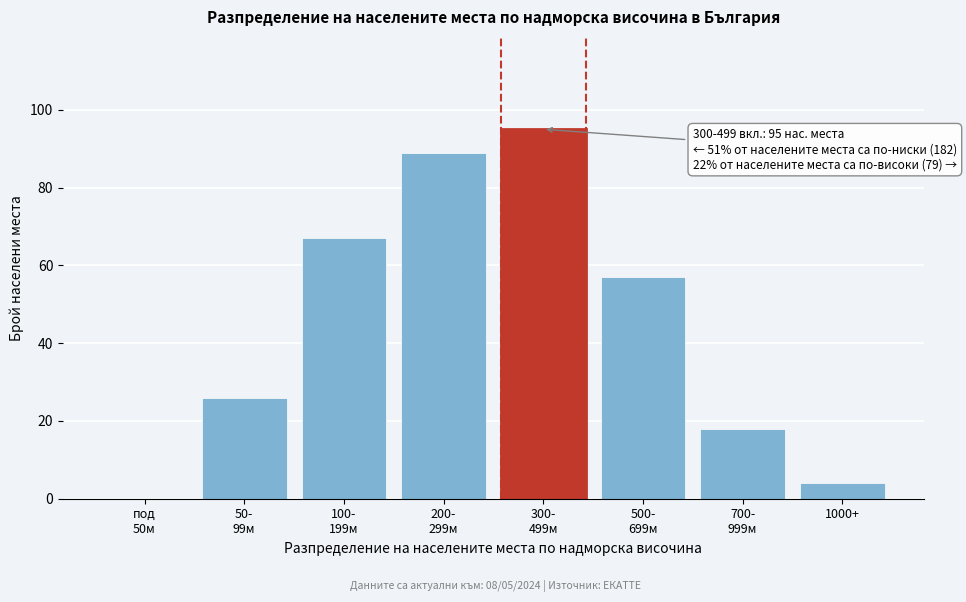

What is the greatest value displayed?

95